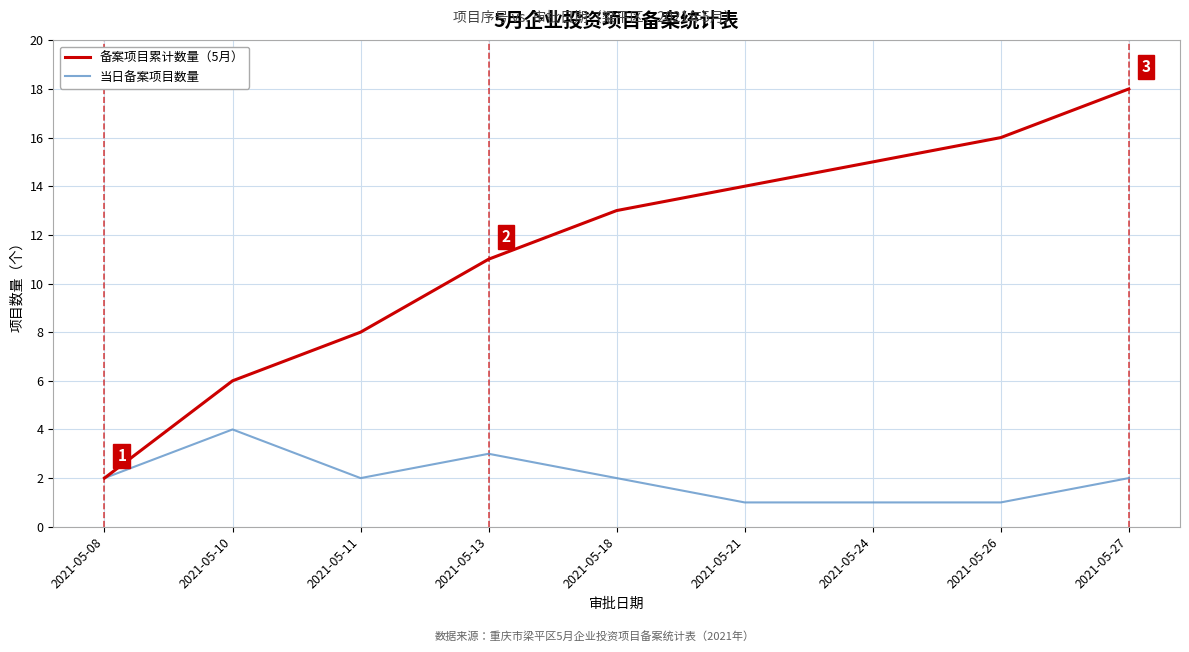

What is the minimum value for 备案项目累计数量（5月）?

2